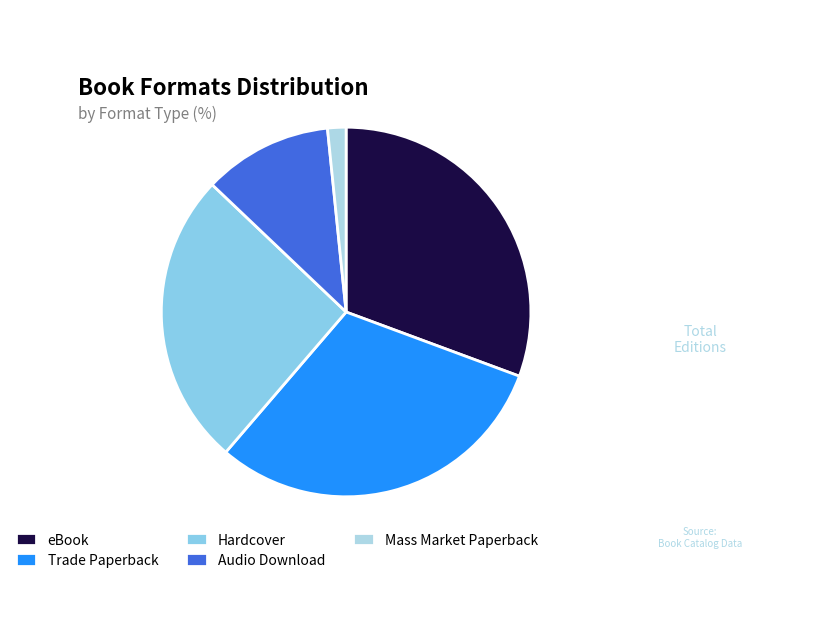

Which category has the biggest portion of the pie?

eBook